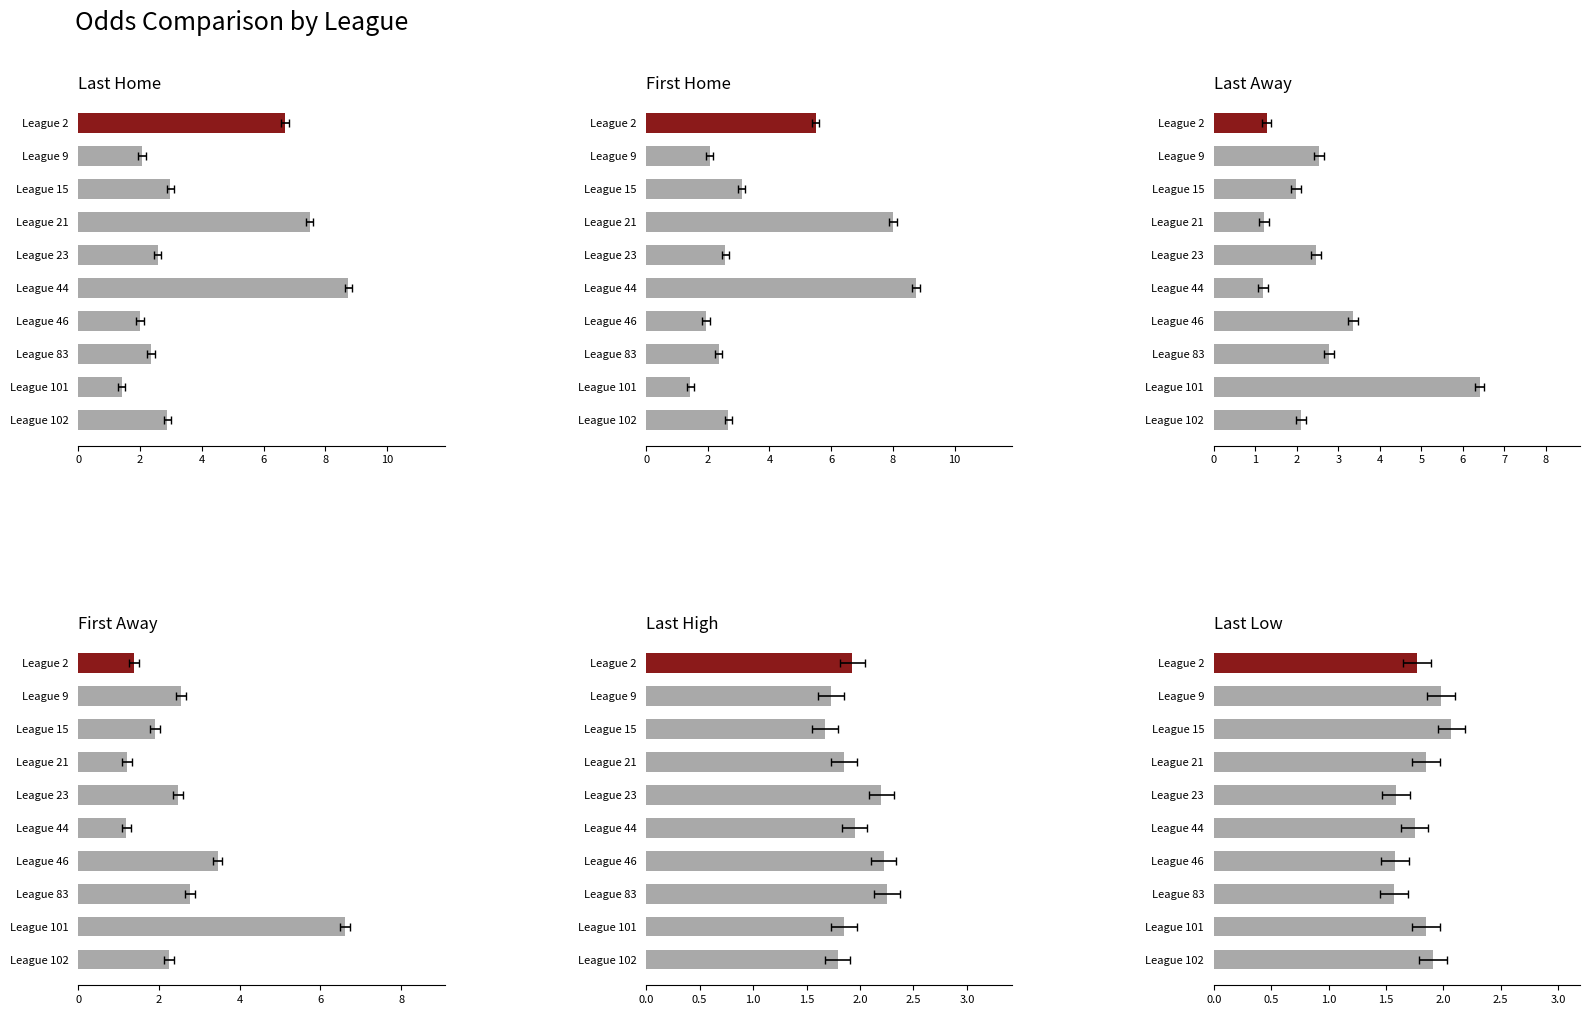

Rank the series by their maximum value, from lowest to highest.

last_low, last_high, last_away, first_away, last_home, first_home